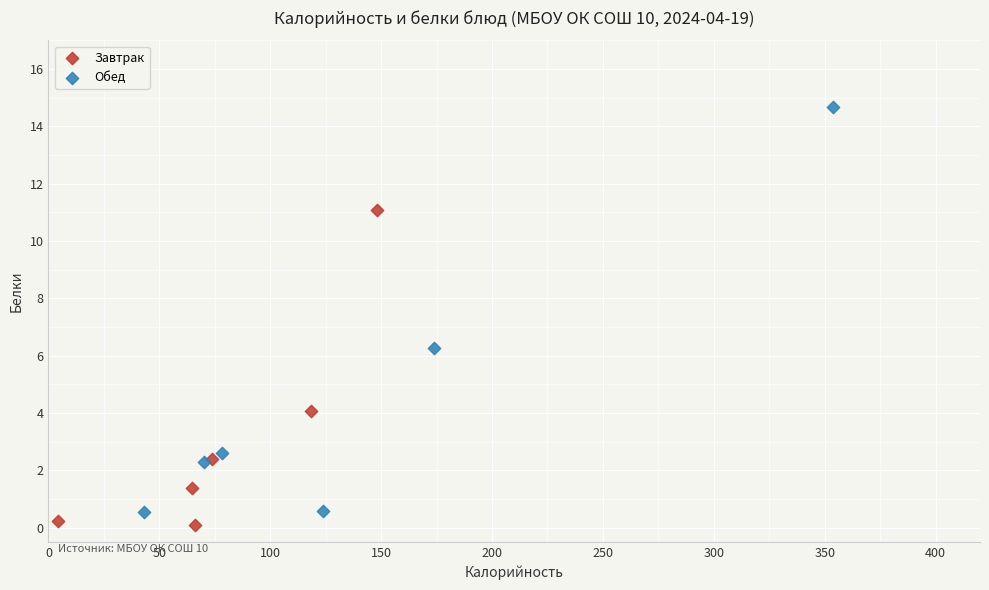

Which series contains the highest Y value?

Обед